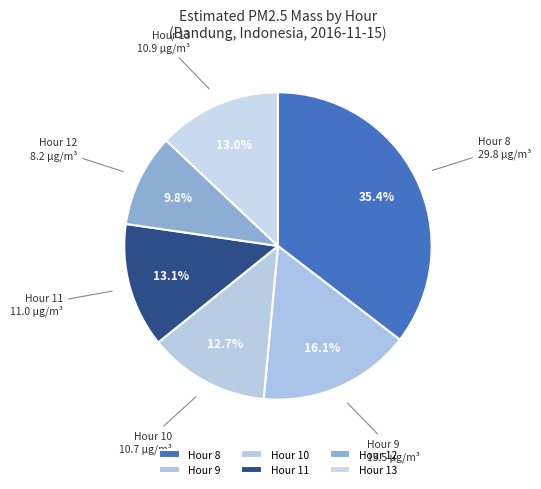

Is there any slice that represents more than half of the pie?

No